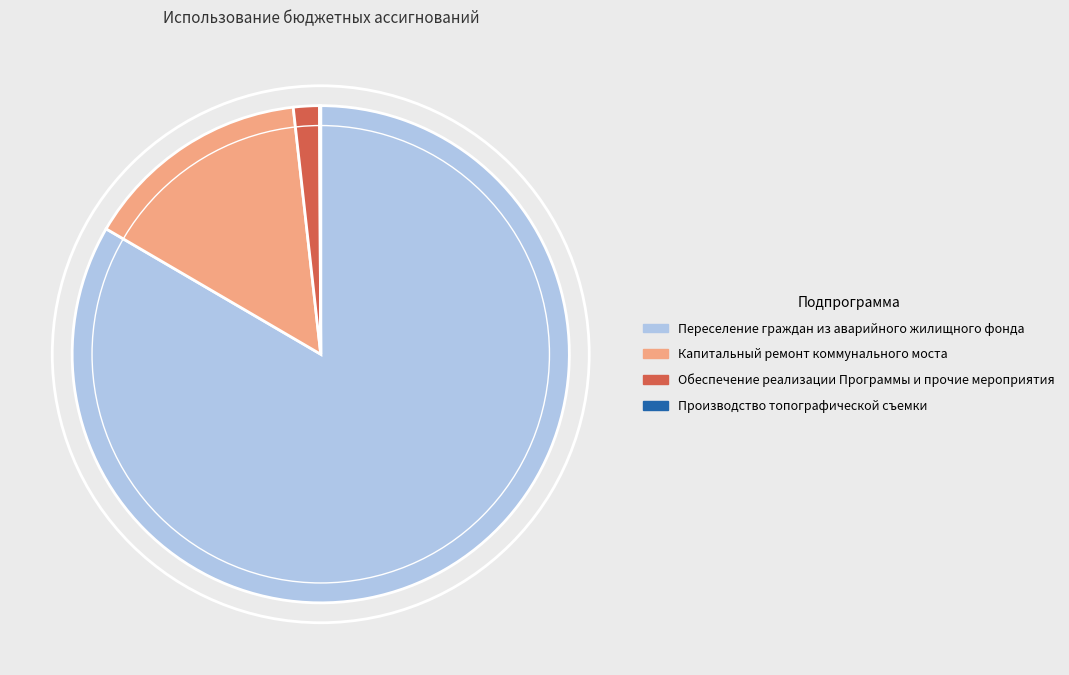

Between Обеспечение реализации Программы и прочие мероприятия and Переселение граждан из аварийного жилищного фонда, which is larger?

Переселение граждан из аварийного жилищного фонда